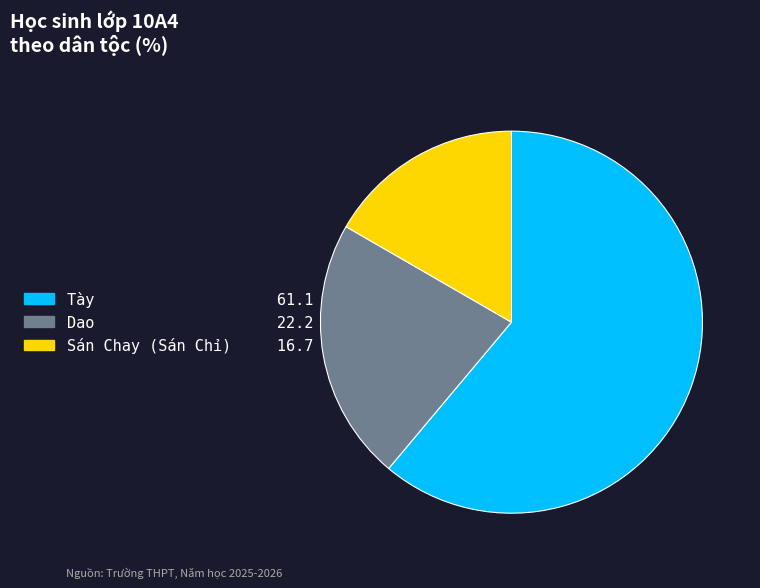

Which has a higher value, Dao or Tày?

Tày